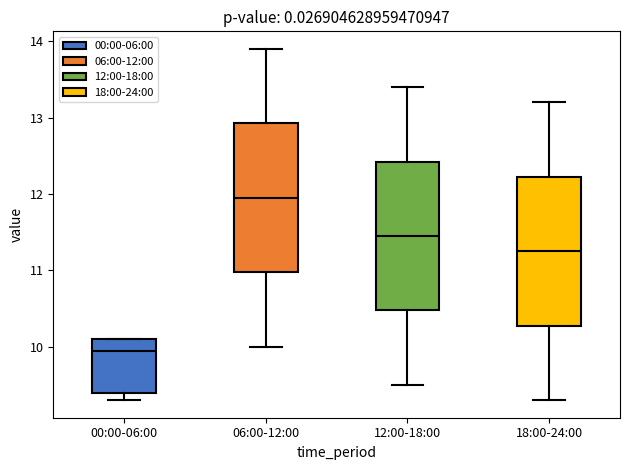

Reading left to right, read every box against the y-axis: the position of its median line, the range the box covers, and the ends of its whiskers. The values are not printed on the chart, so give them approximately, as read against the axis.

00:00-06:00: median 10.0, box 9.4 to 10.1, whiskers 9.3 to 10.1
06:00-12:00: median 12.0, box 11.0 to 12.9, whiskers 10.0 to 13.9
12:00-18:00: median 11.5, box 10.5 to 12.4, whiskers 9.5 to 13.4
18:00-24:00: median 11.3, box 10.3 to 12.2, whiskers 9.3 to 13.2